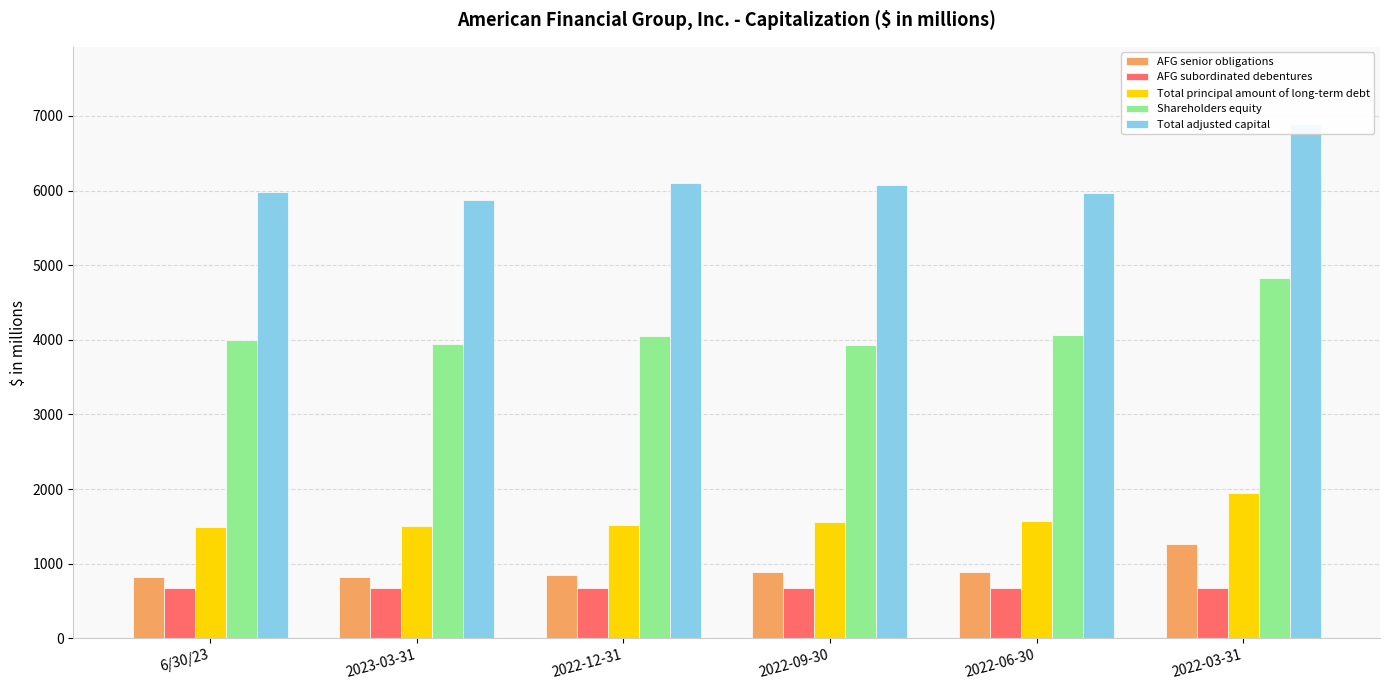

What is the difference between the highest and lowest values at 2022-12-31?

5424